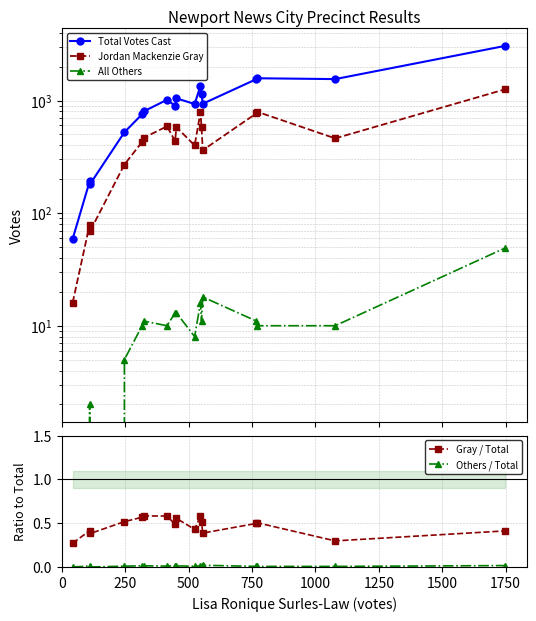

How many lines are shown in the chart?

5